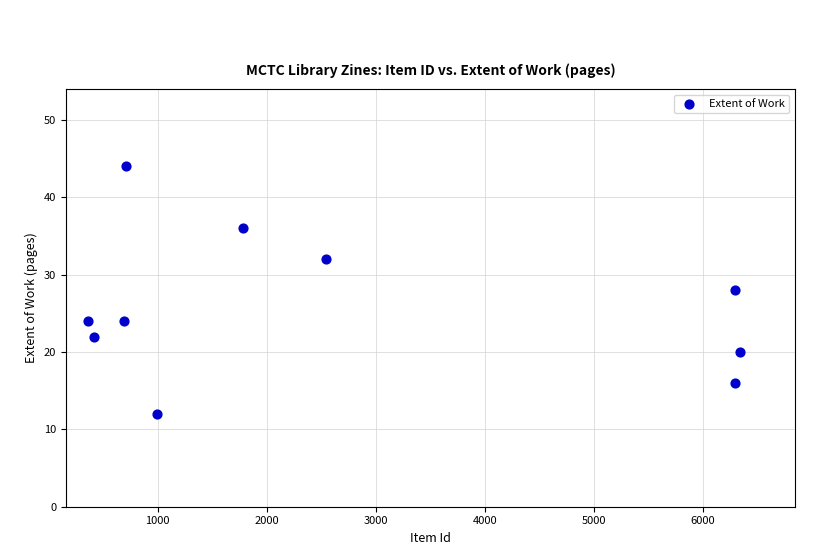

What is the range of X values (max minus min)?

5985